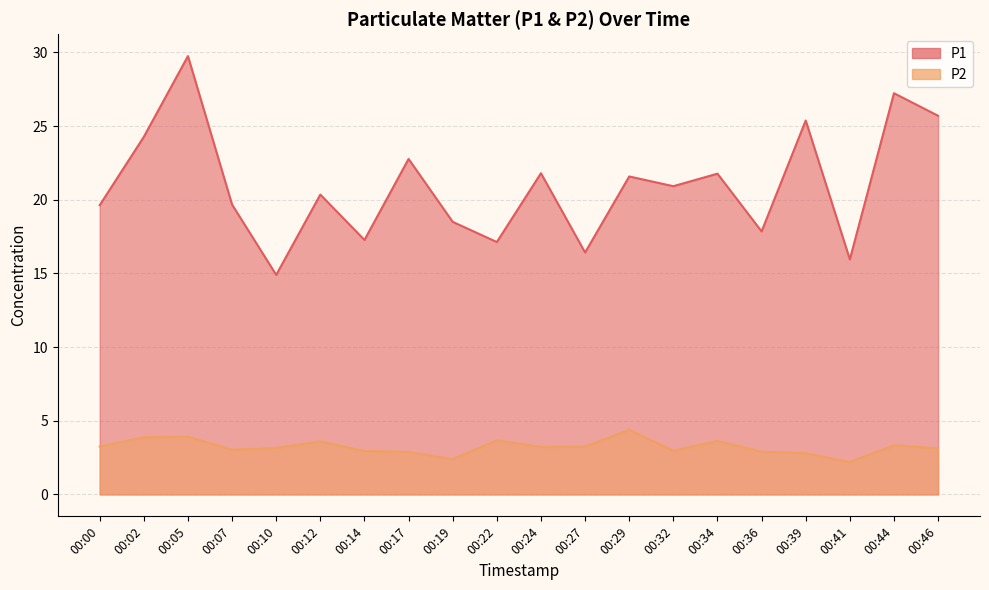

What is the approximate value of P2 at 00:29?

4.4